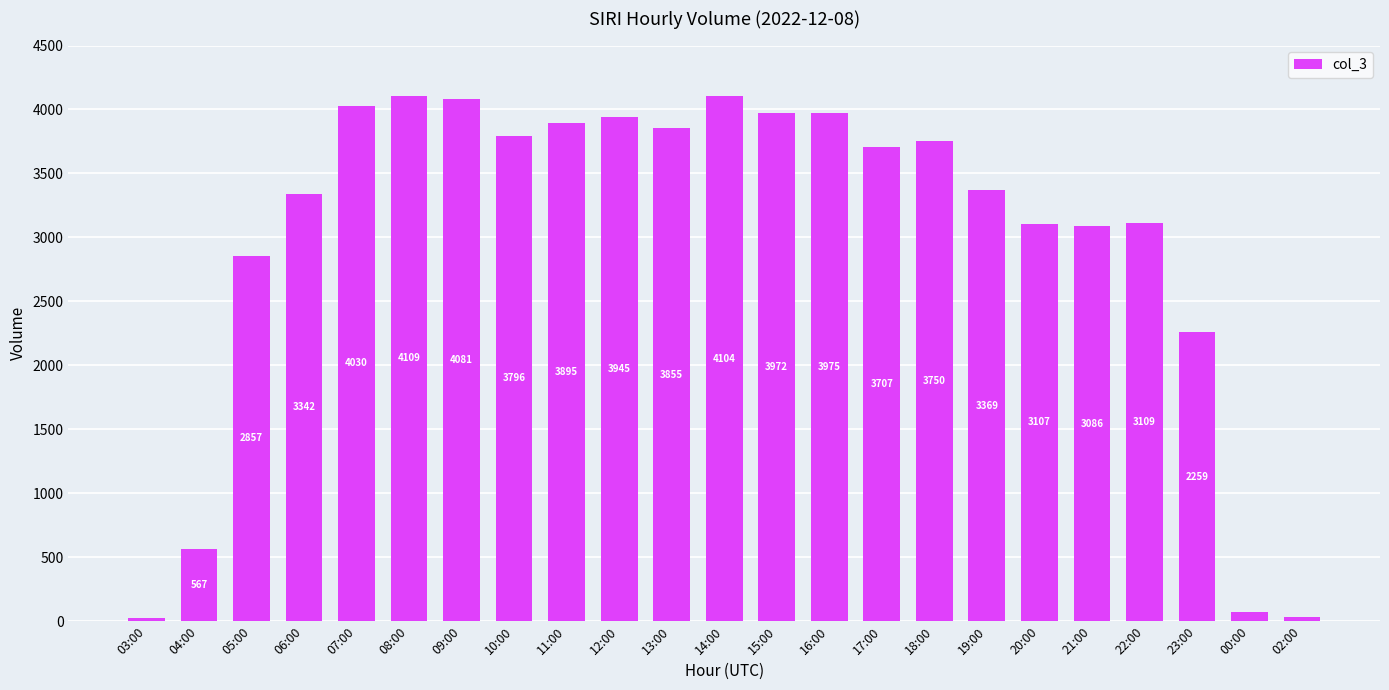

What is the sum of all values?

69040